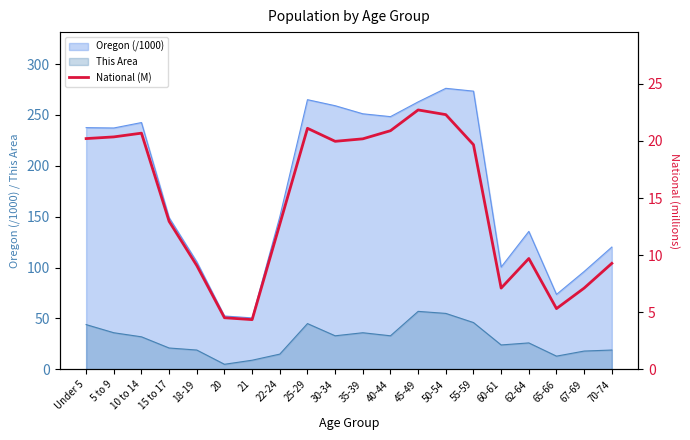

At which category does the chart reach its minimum across all series?

21